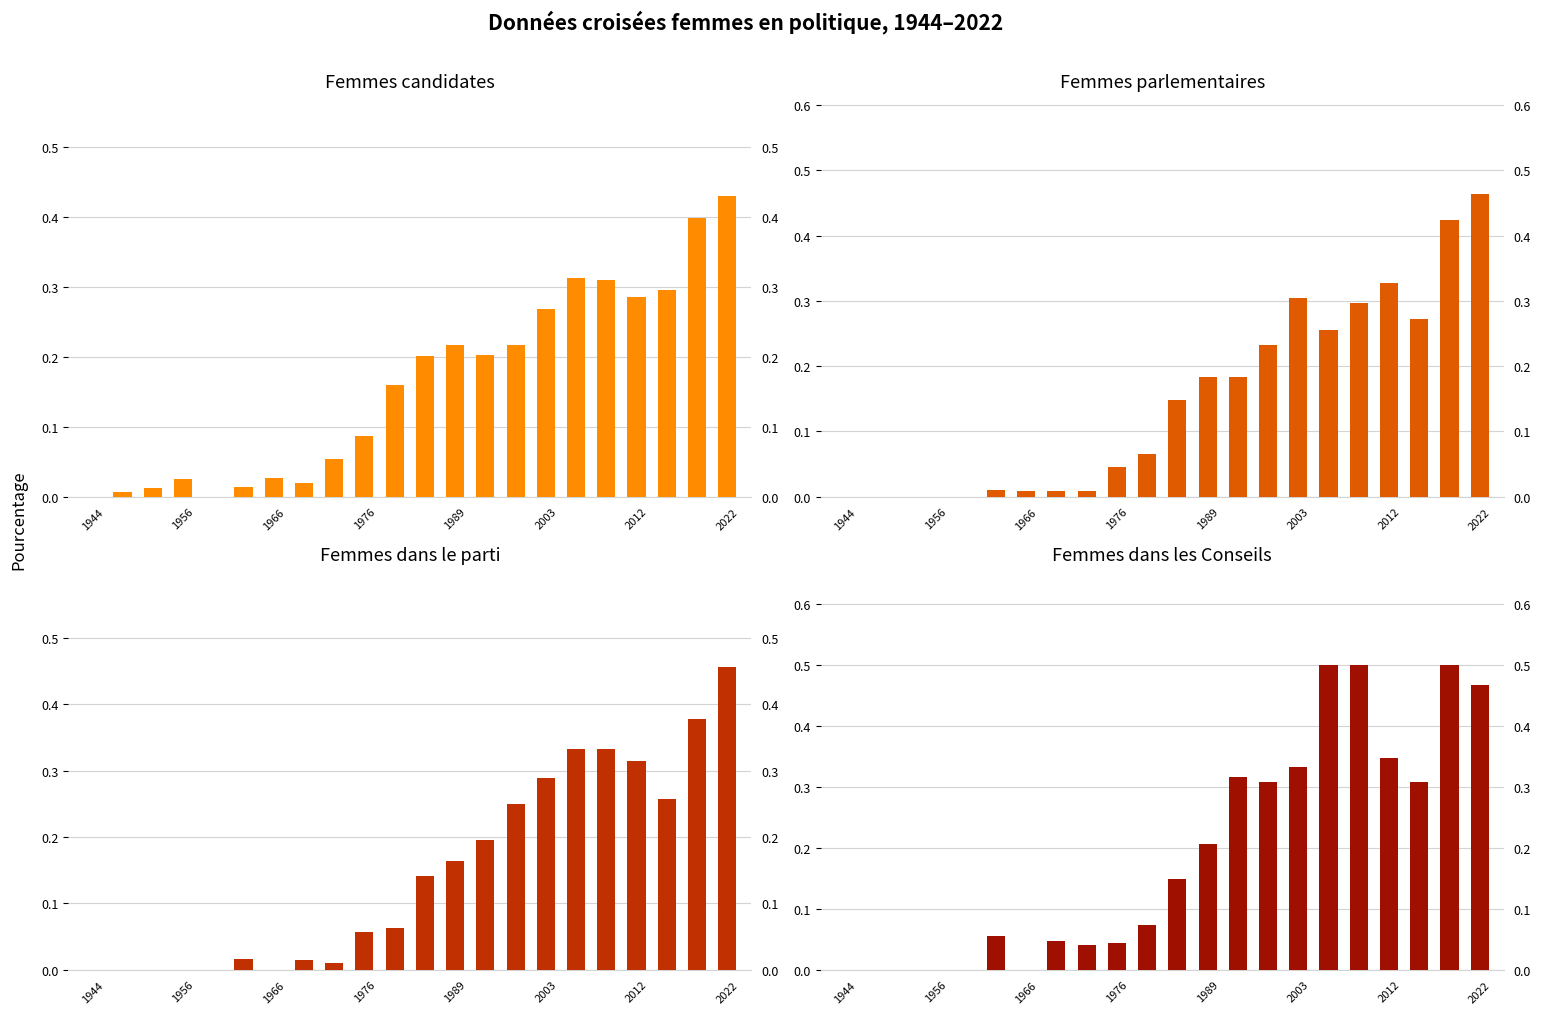

How many series are shown in this chart?

4